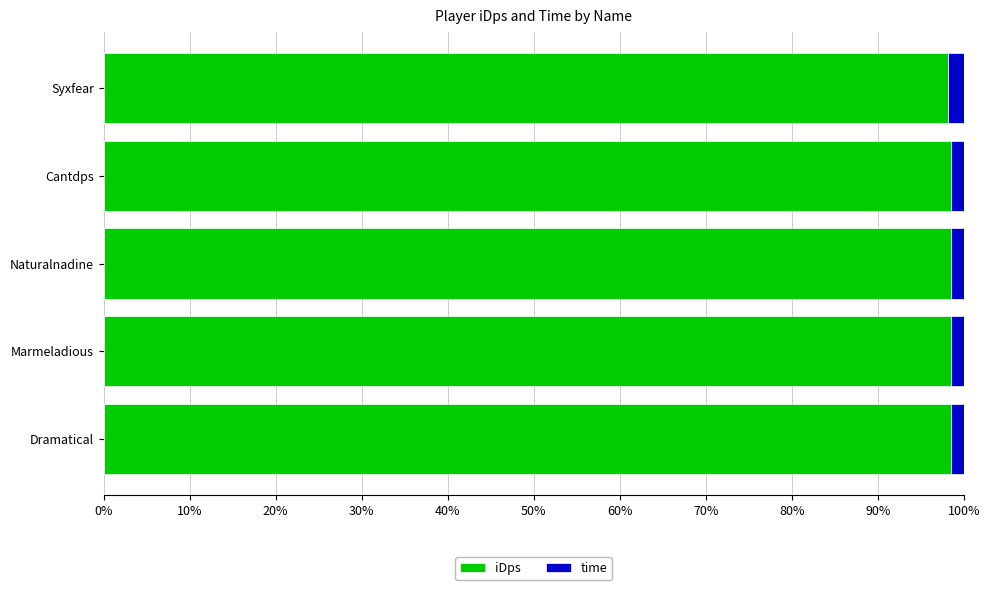

The value of iDps at Naturalnadine is 166.7. True or false?

False